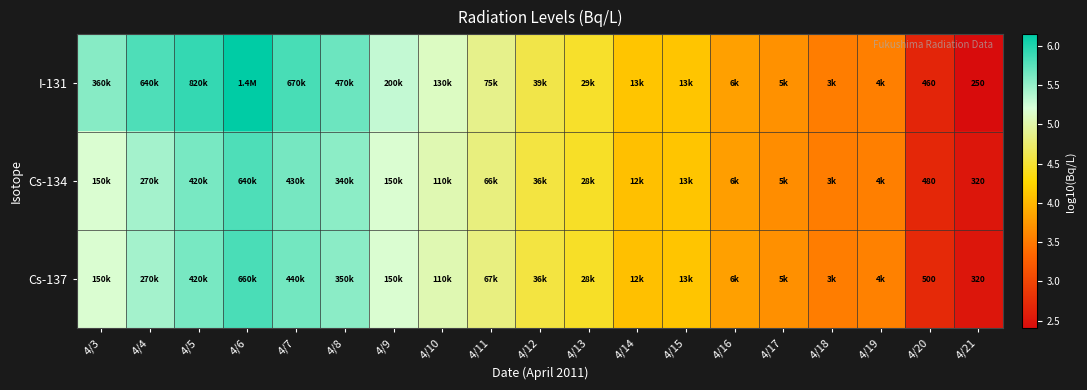

At 4/14, list the series in order from largest to smallest.

I-131, Cs-134, Cs-137